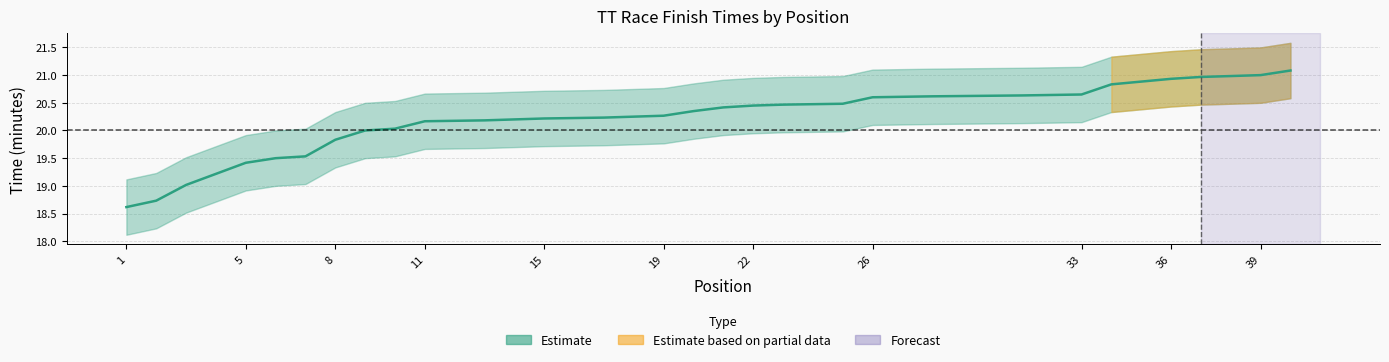

Approximately how many times larger is the value at 30 compared to 26?

1.0